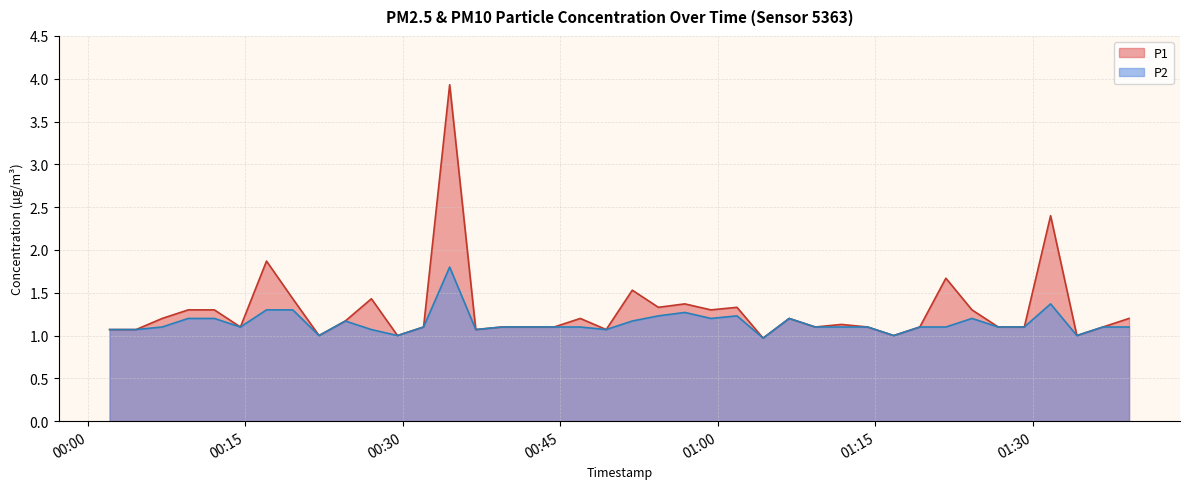

True or false: P2 and P1 intersect in this chart.

False